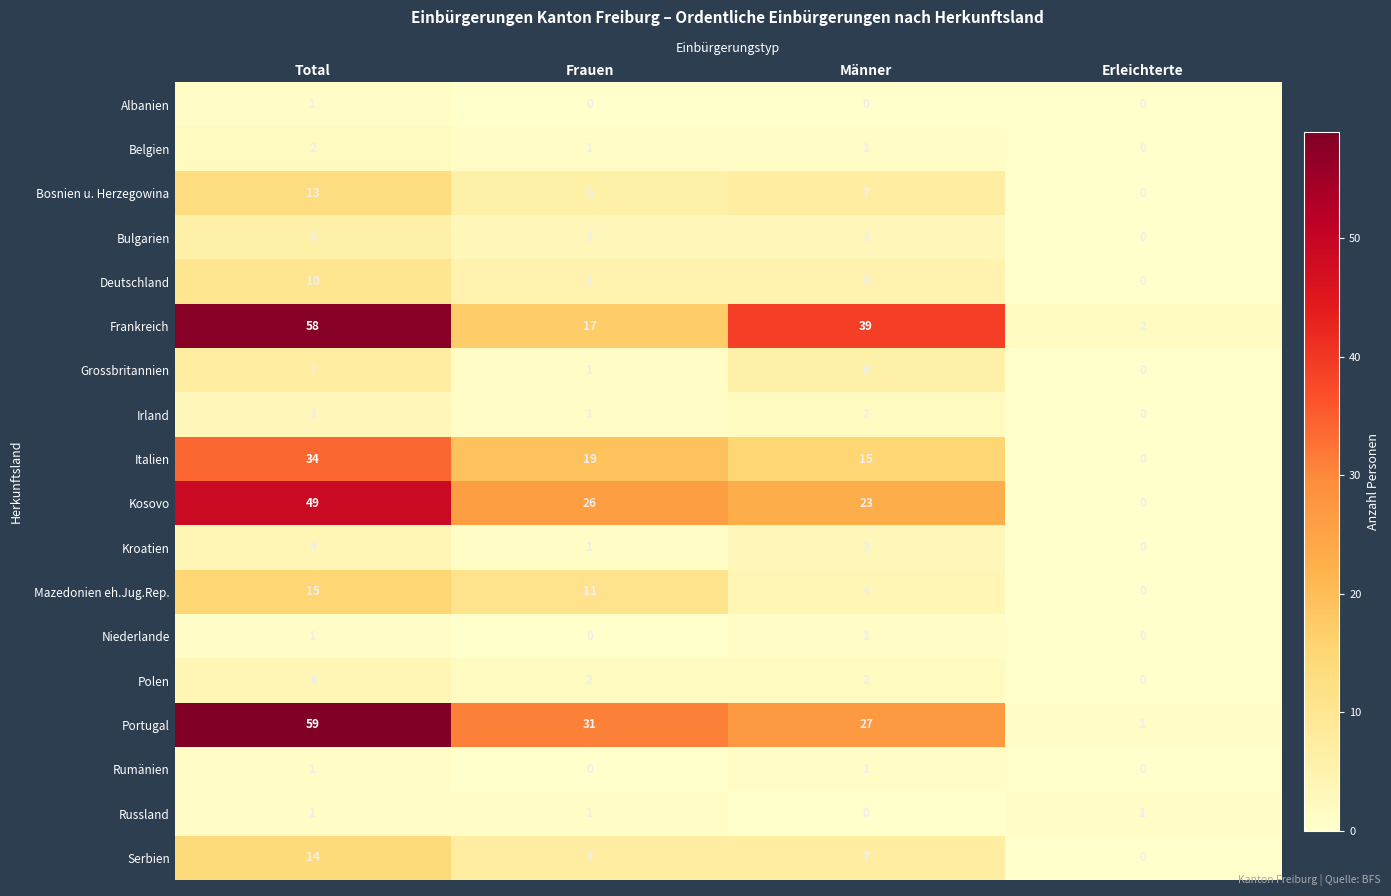

What is the greatest value displayed?

59